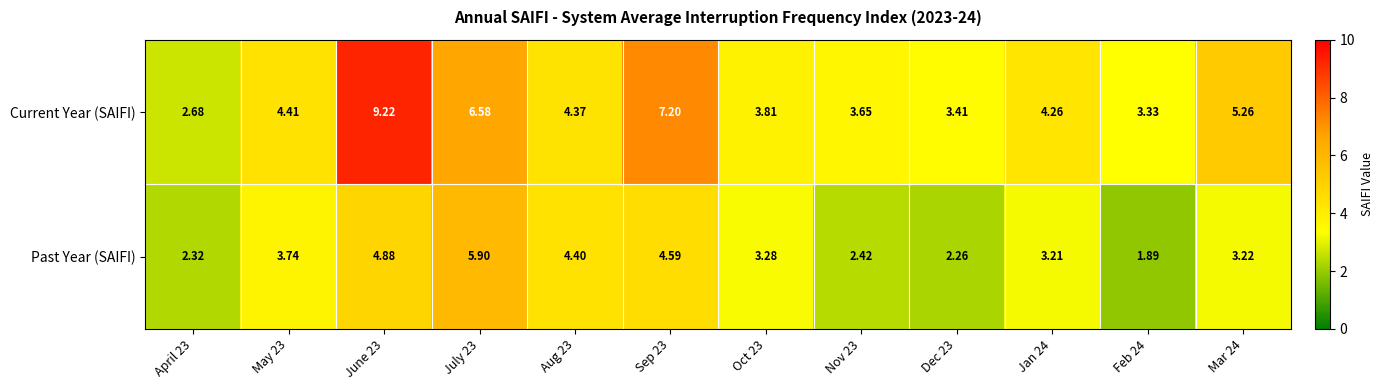

Which series changed the most between June 23 and Mar 24?

Current Year (SAIFI)